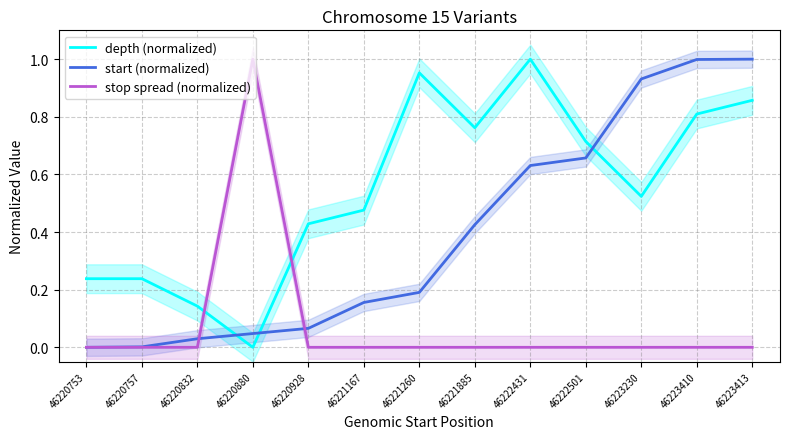

Which category has the lowest value across all series?

46220880